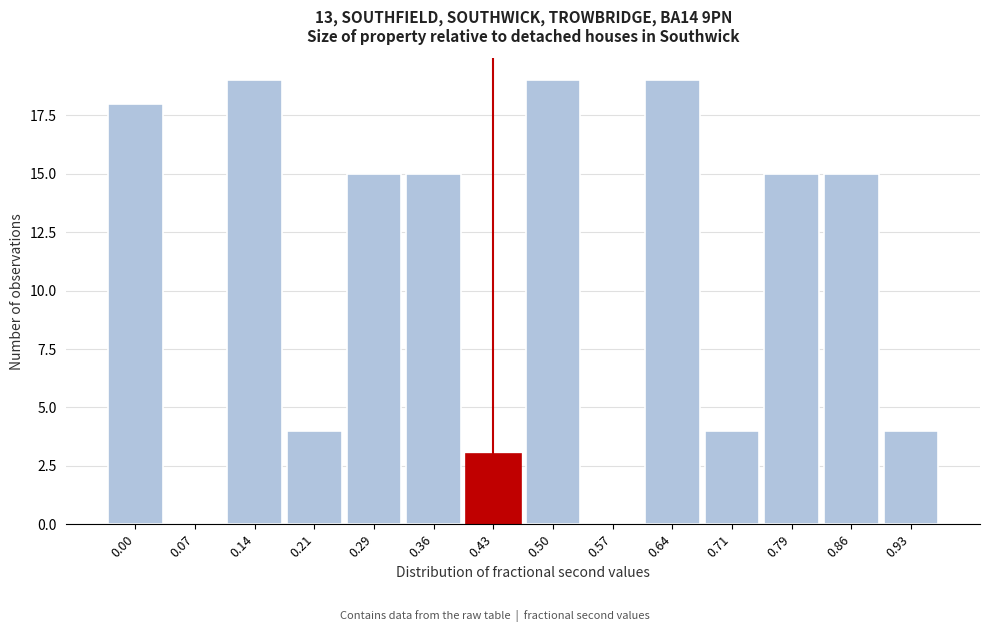

Reading right to left, extract all data points from this chart.

0.93=4	0.86=15	0.79=15	0.71=4	0.64=19	0.57=0	0.50=19	0.43=3	0.36=15	0.29=15	0.21=4	0.14=19	0.07=0	0.00=18